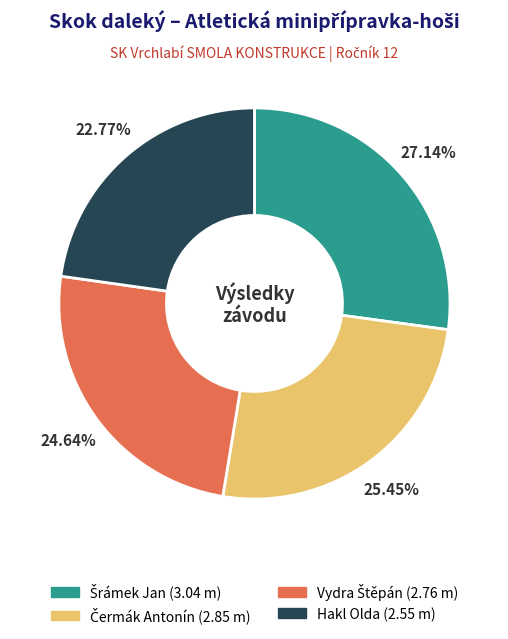

Does any single category account for the majority?

No